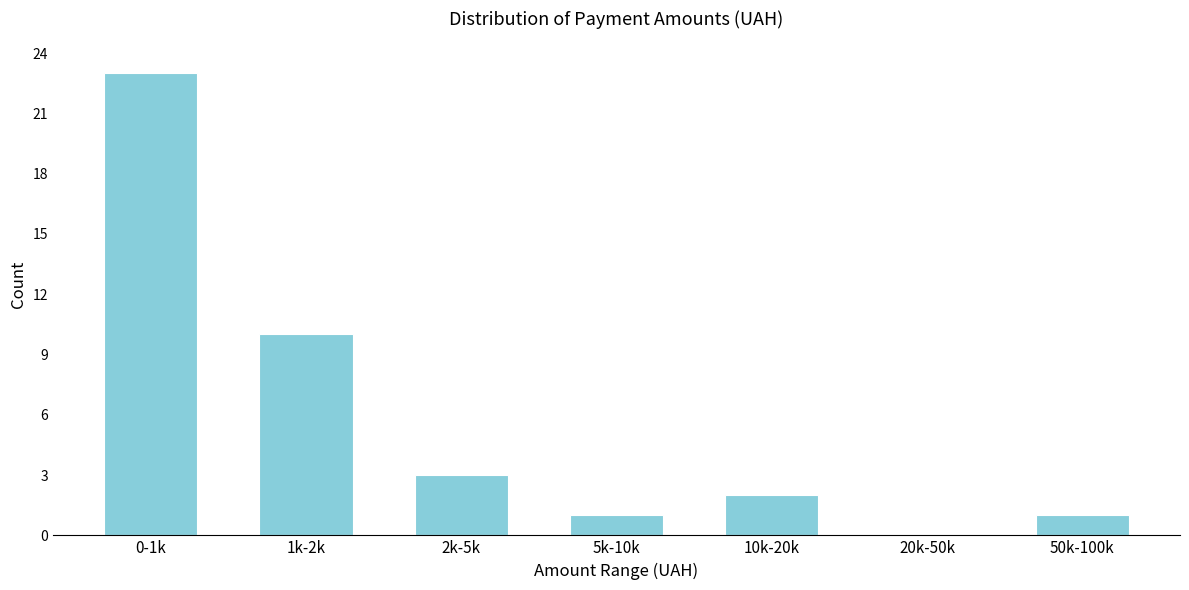

Reading left to right, what are all the values shown in this chart?

0-1k=23	1k-2k=10	2k-5k=3	5k-10k=1	10k-20k=2	20k-50k=0	50k-100k=1